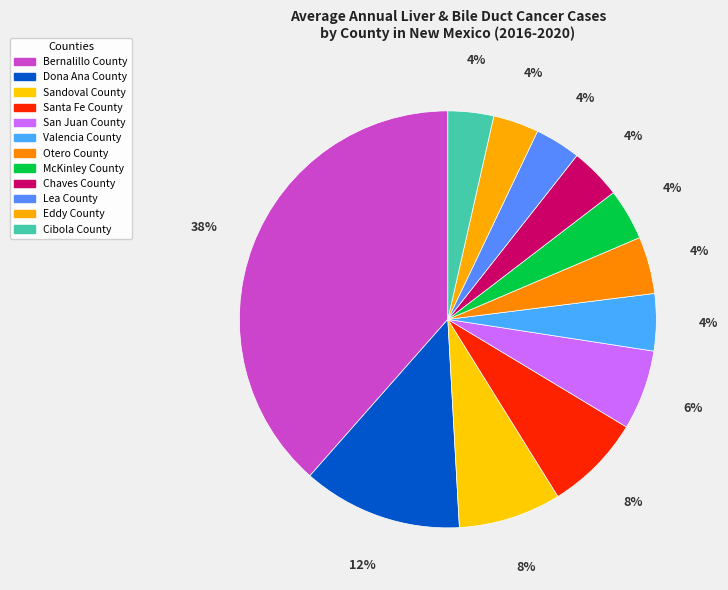

How many segments does this pie chart have?

12